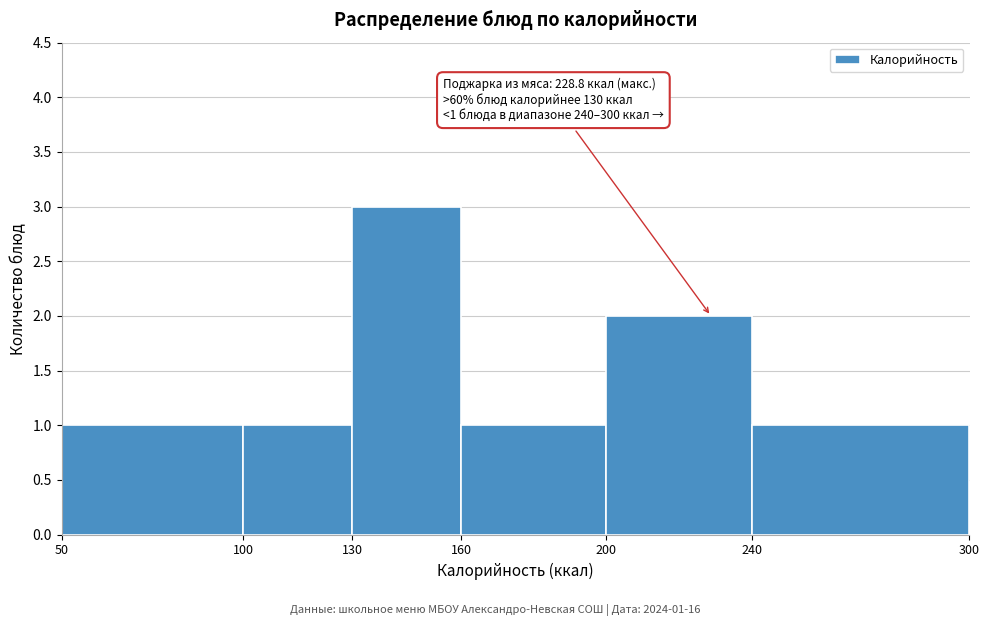

Over which range of the x-axis is the bar tallest?

130 to 160